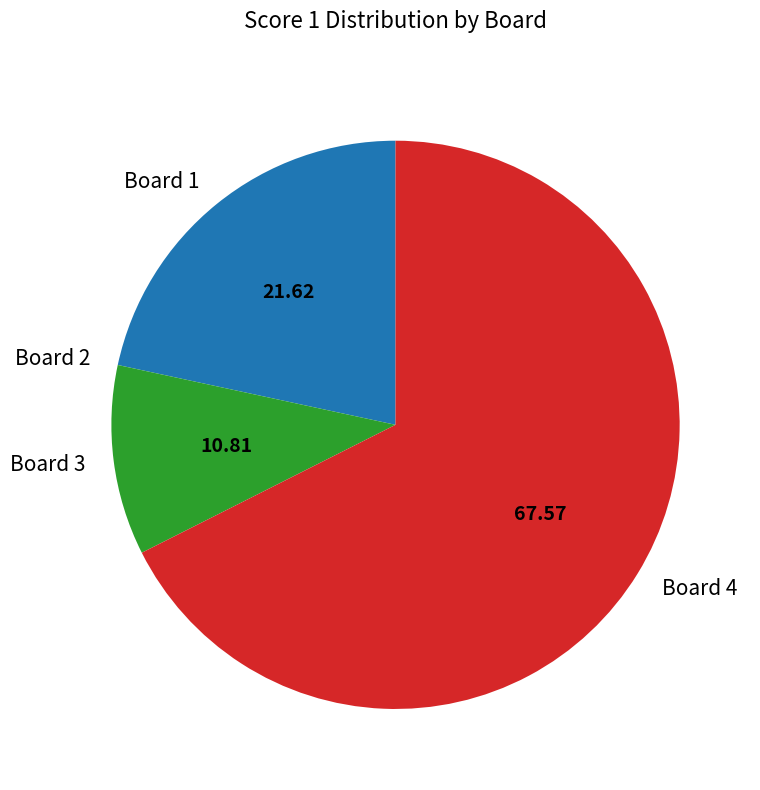

Is there any slice that represents more than half of the pie?

Yes